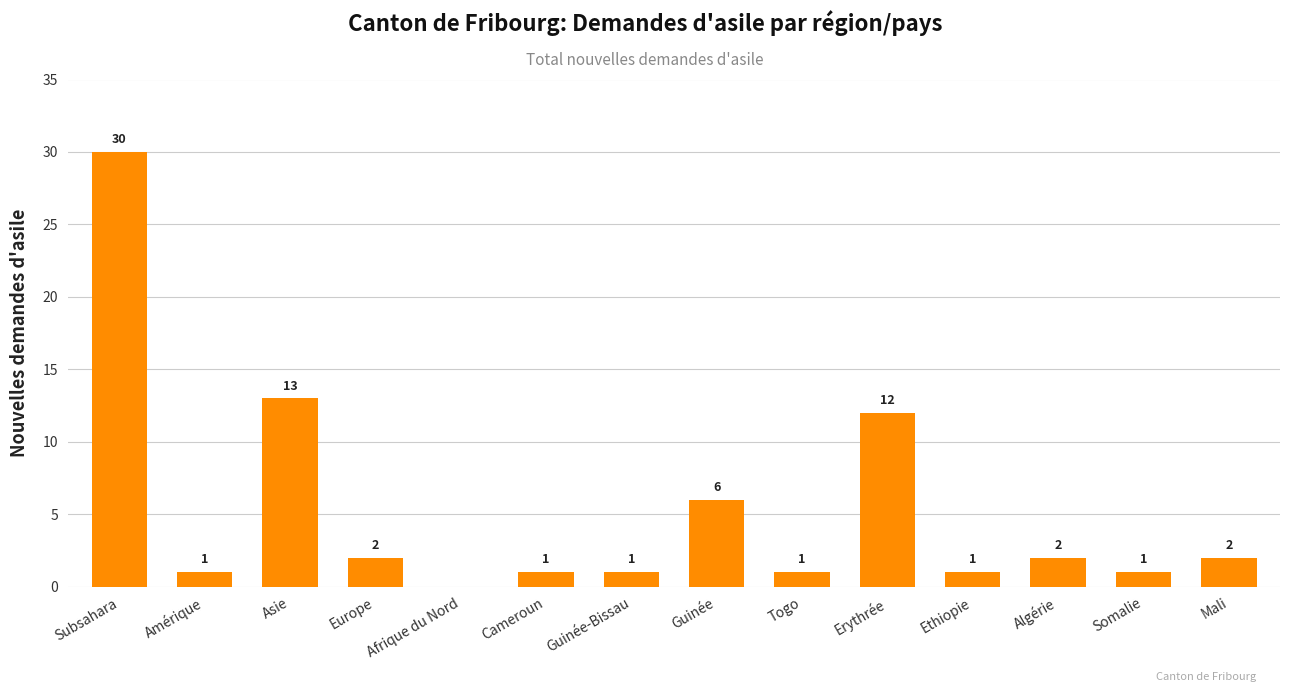

What is the sum of all values?

73